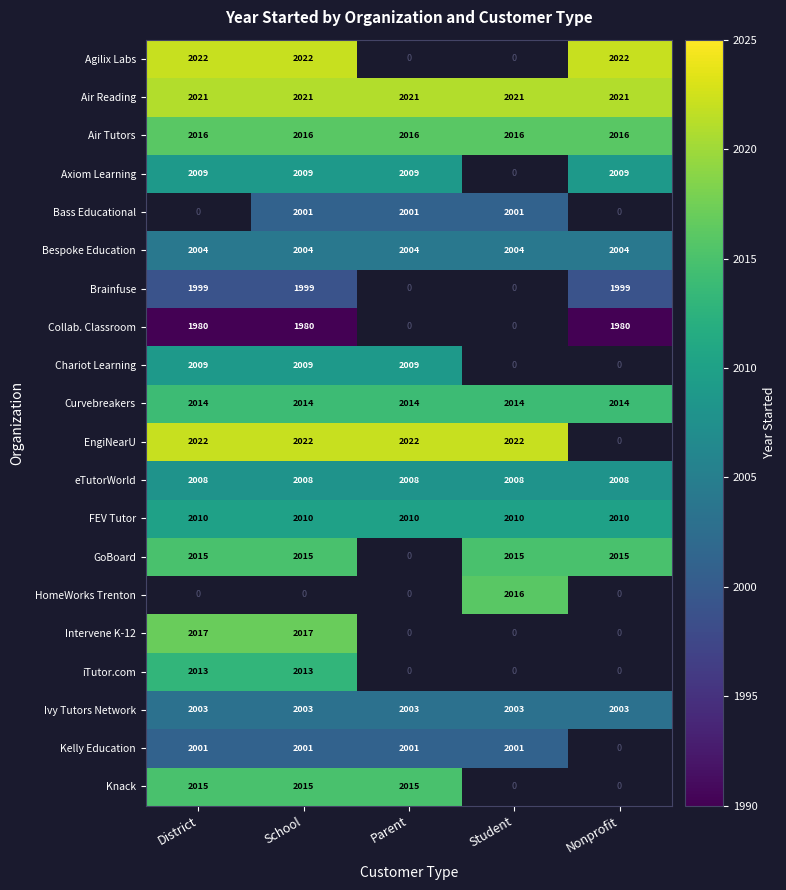

What is the greatest value displayed?

2022.0